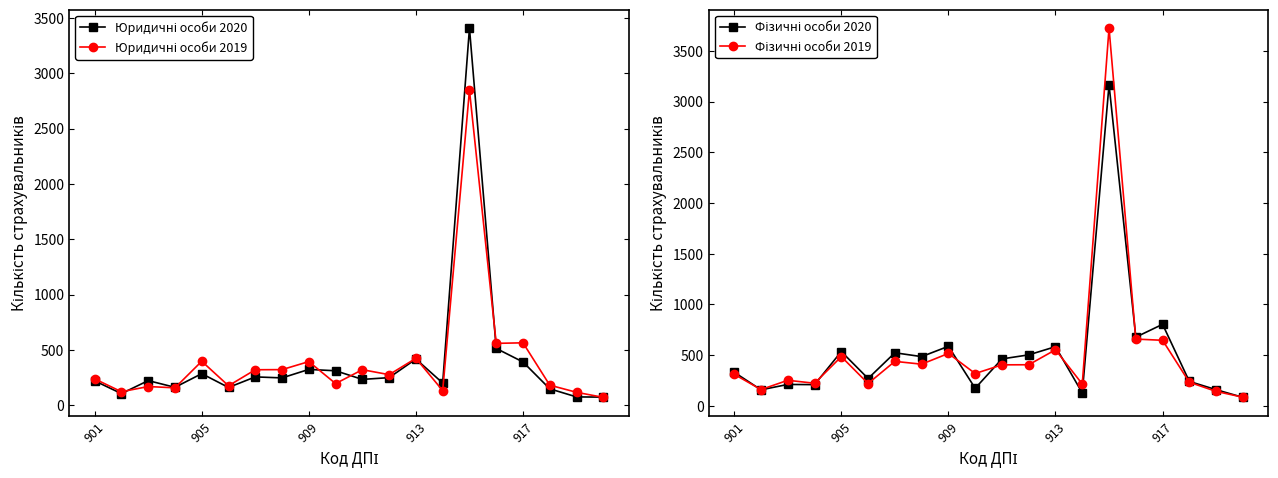

Reading right to left, what are all the values shown in this chart?

Юридичні особи 2020: 73.6	75.4	148.4	391.1	513.5	3407.9	200.9	417.8	249.5	233.6	311.6	323.9	247.2	256.2	160.9	285.5	162.0	222.8	105.2	220.6
Юридичні особи 2019: 71.2	117.1	181.5	564.2	559.2	2846.1	132.4	424.1	276.5	321.4	195.8	394.6	322.0	320.9	176.1	397.5	157.5	169.1	122.1	238.5
Фізичні особи 2020: 84.6	160.4	241.6	804.6	678.1	3165.5	128.8	584.2	503.6	463.6	174.1	588.0	486.2	524.2	270.5	536.2	210.1	212.0	159.0	332.2
Фізичні особи 2019: 86.2	143.4	233.8	647.1	659.1	3723.8	216.1	553.9	406.1	405.2	319.6	517.6	411.6	439.5	221.2	486.1	223.8	253.0	161.6	312.0